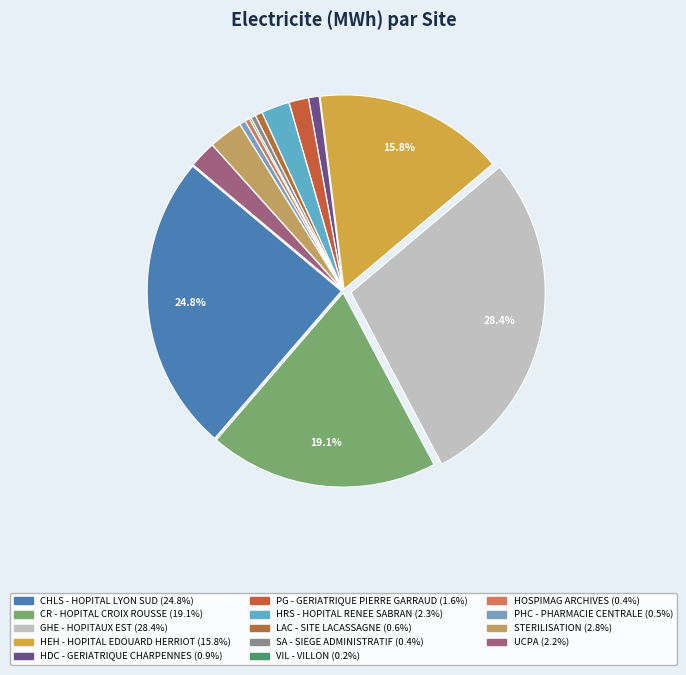

What is the change in value from HEH - HOPITAL EDOUARD HERRIOT to STERILISATION?

-15405070